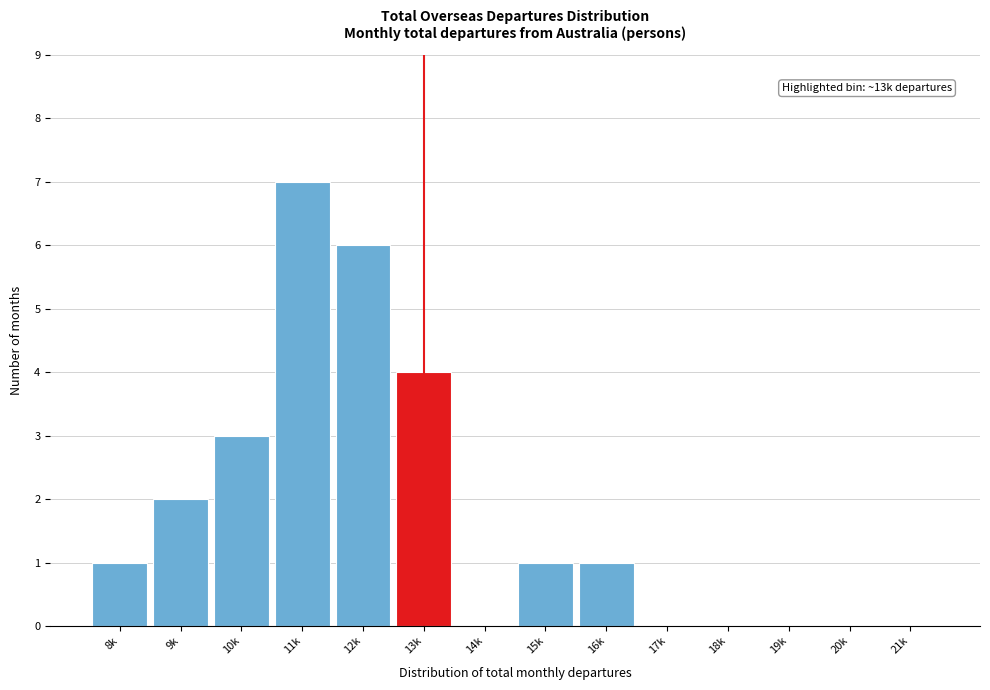

Reading left to right, what are all the values shown in this chart?

8k=1	9k=2	10k=3	11k=7	12k=6	13k=4	14k=0	15k=1	16k=1	17k=0	18k=0	19k=0	20k=0	21k=0